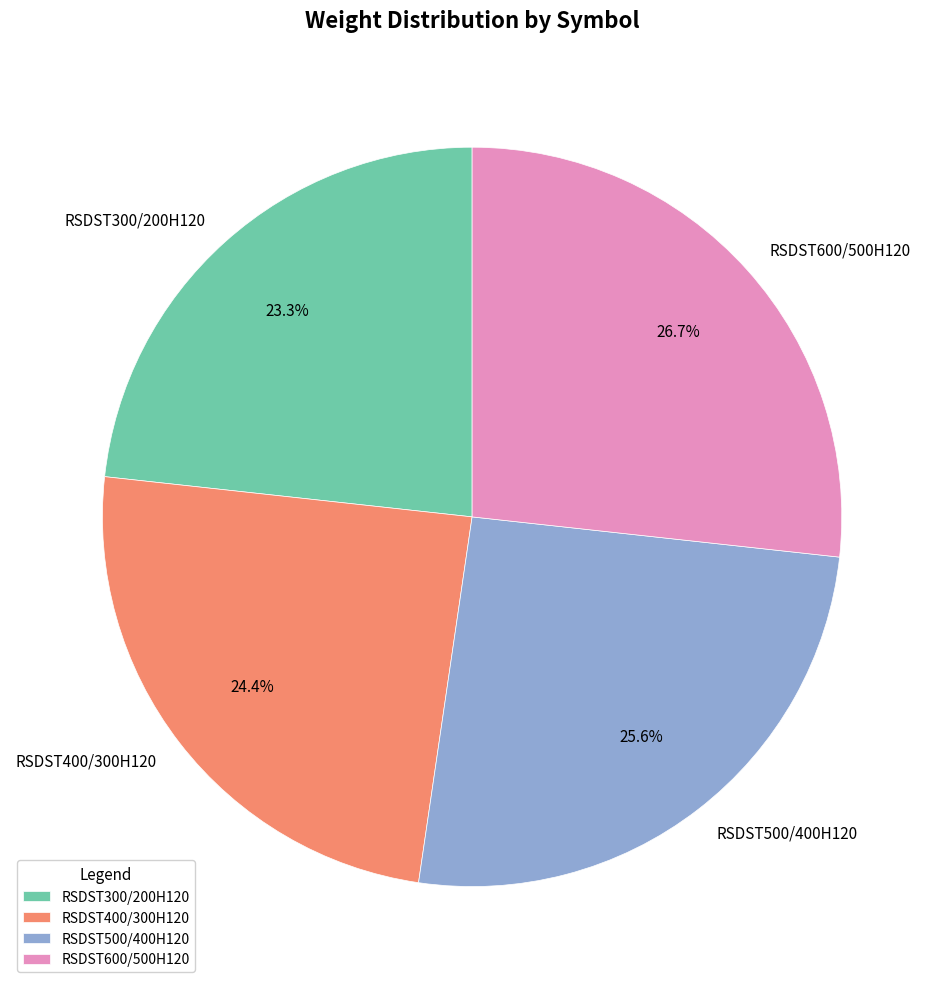

To the nearest percent, what percentage of the pie is RSDST500/400H120?

26%